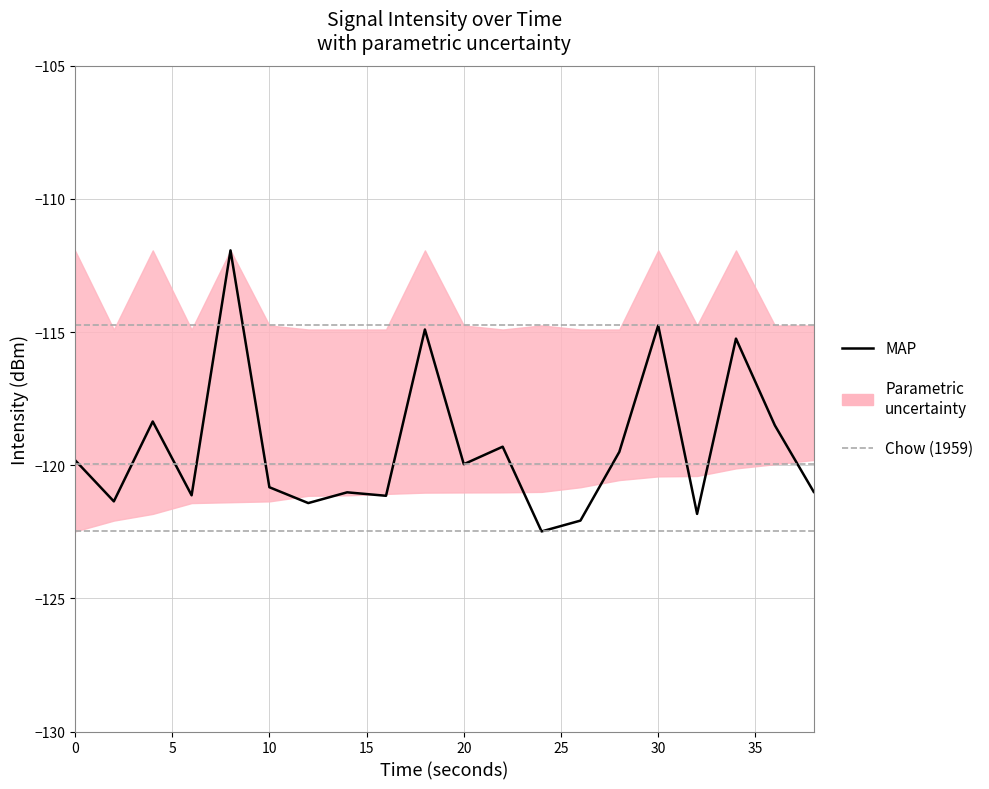

At 36, list the series in order from largest to smallest.

intensity_upper, intensity_mean, intensity_lower